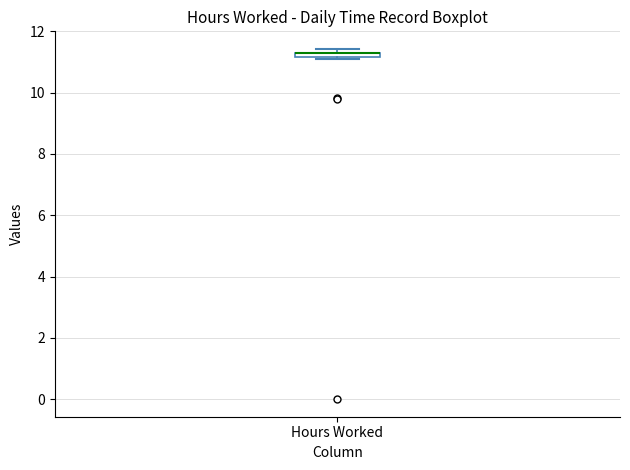

Where is the upper edge of the box for Hours Worked on the y-axis? The values are not printed on the chart, so give them approximately, as read against the axis.

11.4